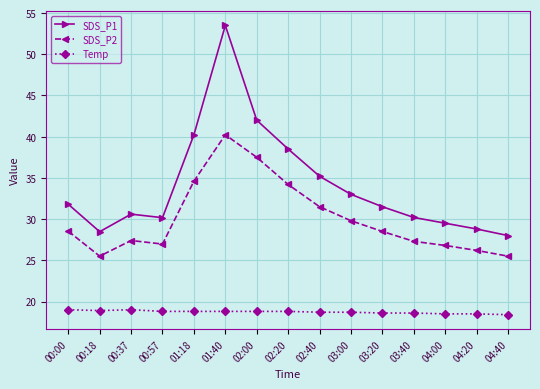

What is the difference between the highest and lowest values at 02:40?

16.5